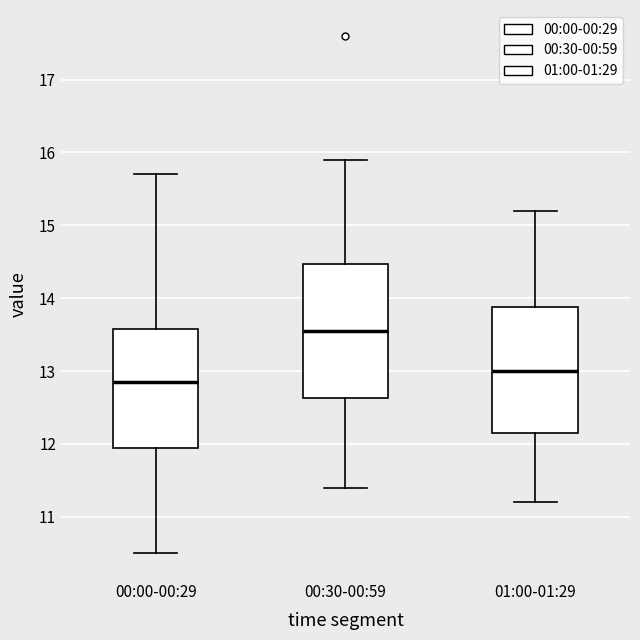

Where is the lower edge of the box for 00:30-00:59 on the y-axis? The values are not printed on the chart, so give them approximately, as read against the axis.

12.6